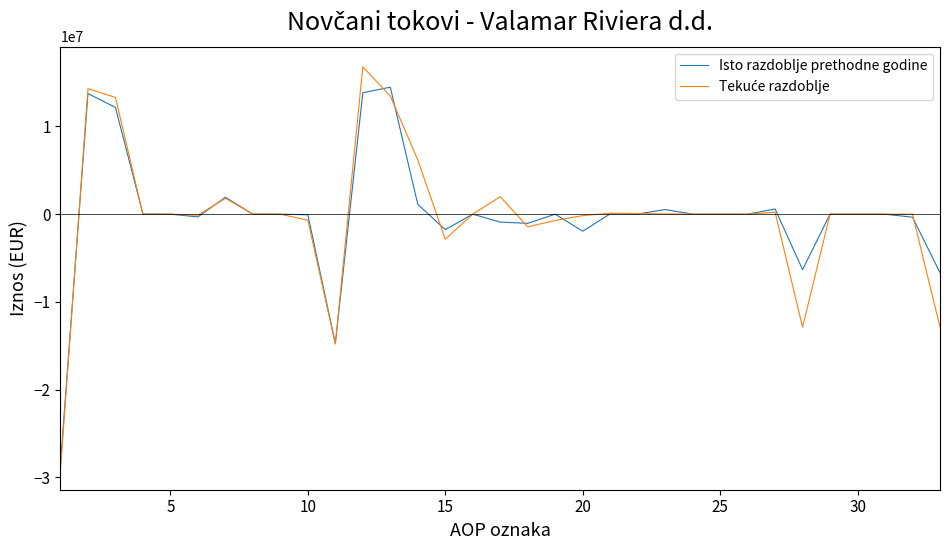

What is the minimum value shown in the chart?

-29119948